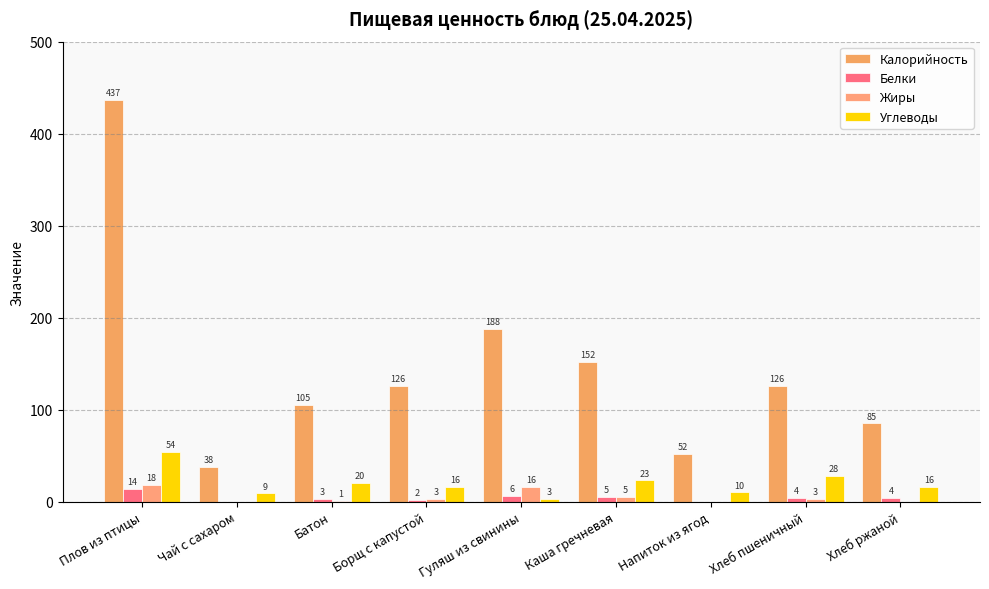

How many categories are shown in the chart?

9